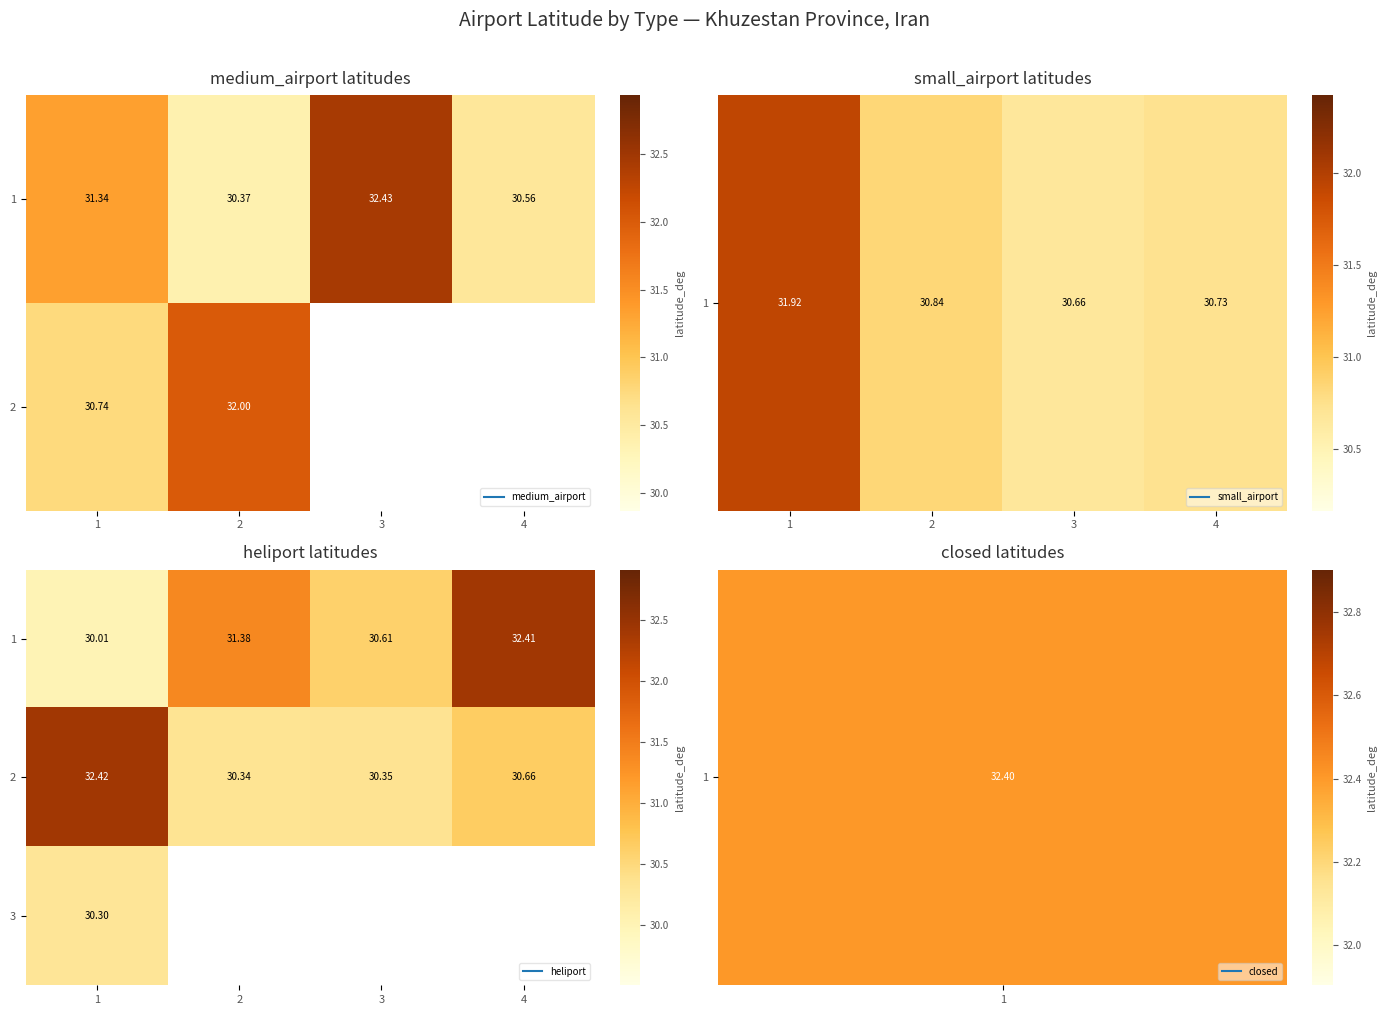

What is the sum of the 2 values at 2 and 1?

62.8